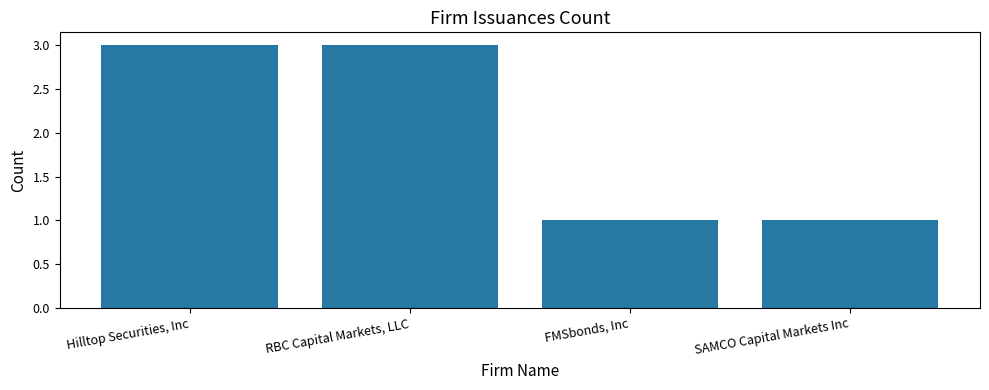

What is the maximum value shown in the chart?

3